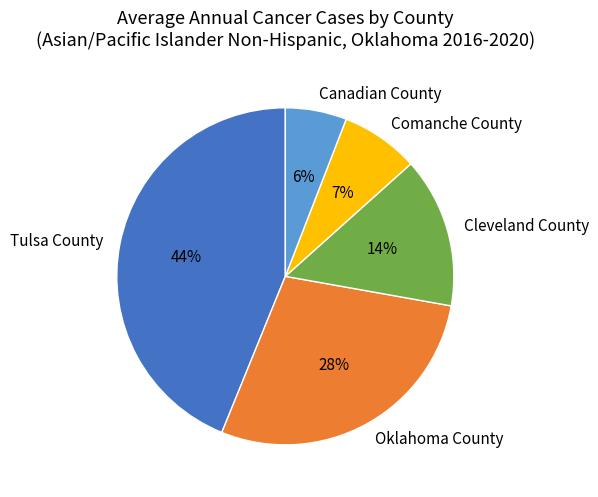

To the nearest percent, what percentage of the pie is Cleveland County?

14%